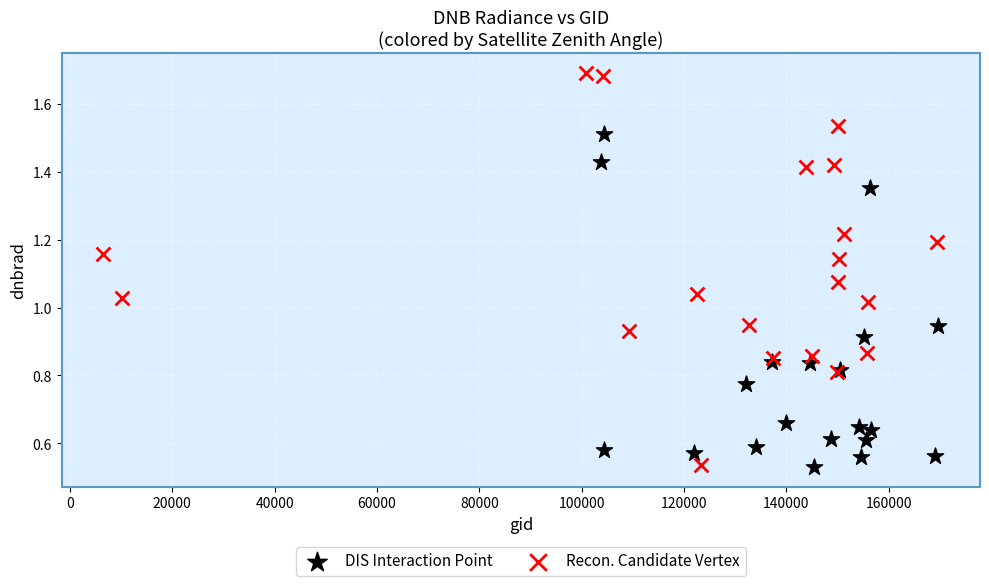

Which series reaches the maximum Y coordinate?

Recon. Candidate Vertex